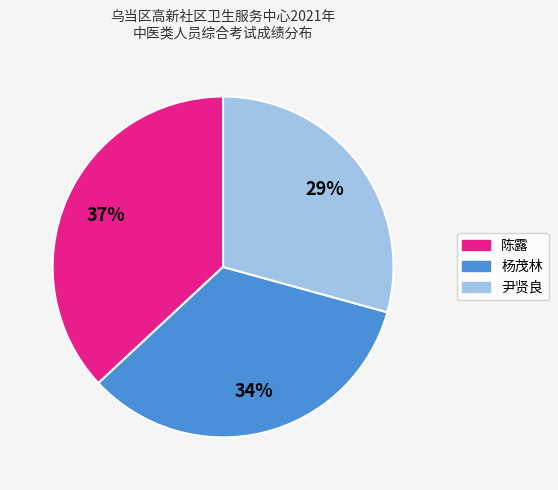

To the nearest percent, what percentage of the pie is 尹贤良?

29%